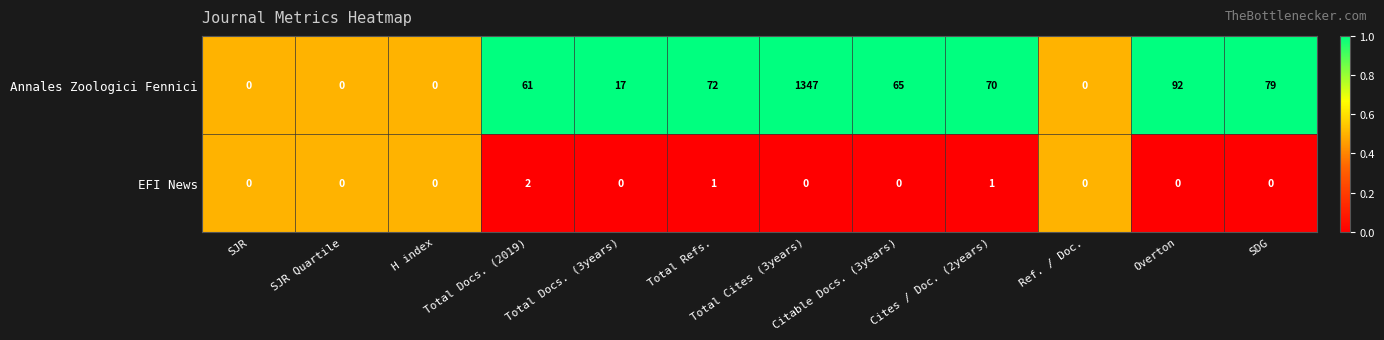

Rank the series by their average value, from lowest to highest.

EFI News, Annales Zoologici Fennici